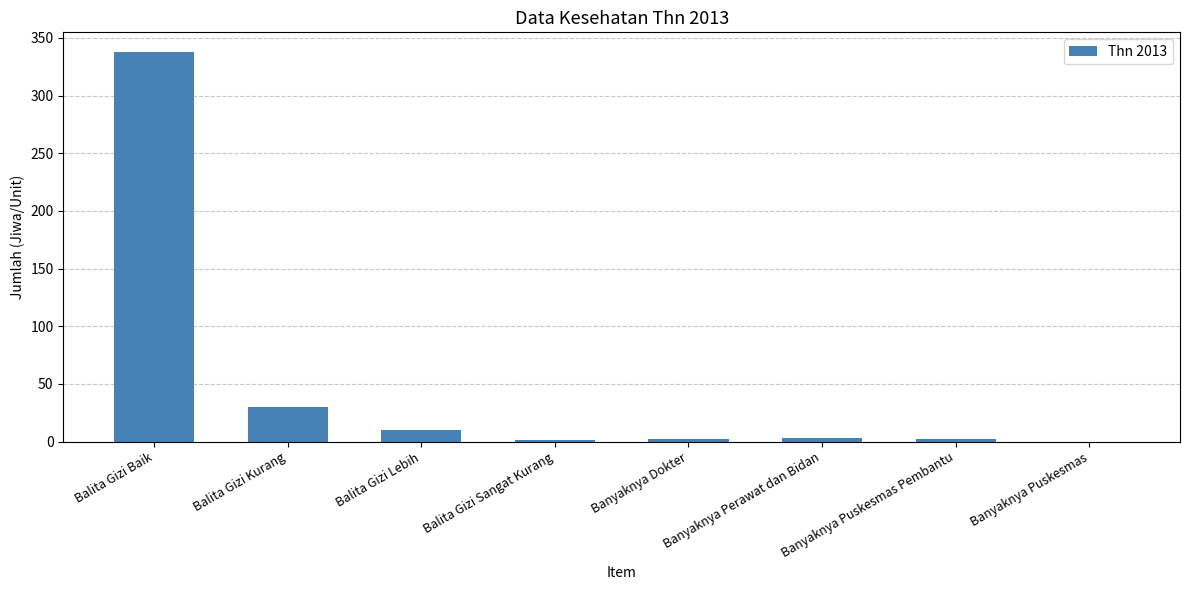

Where is the data nearest to the value 169?

Balita Gizi Kurang